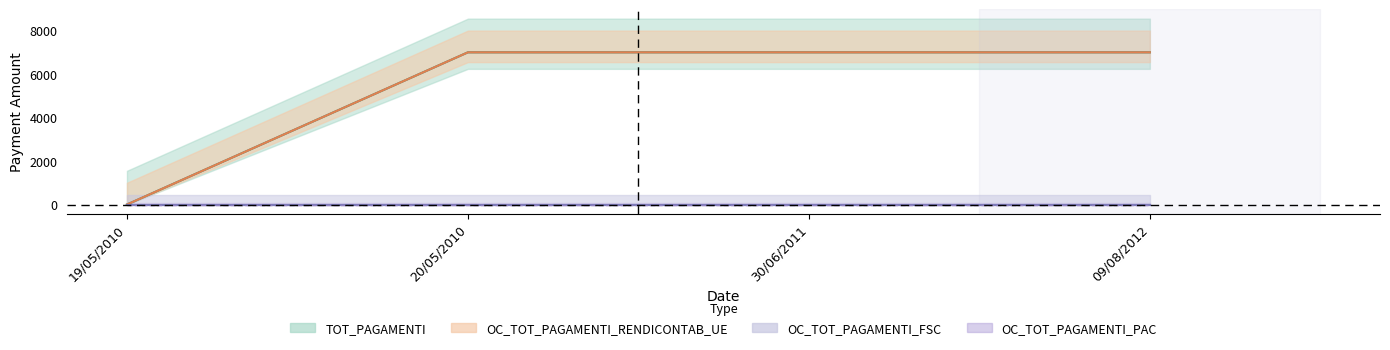

Which category has the lowest value in the TOT_PAGAMENTI series?

19/05/2010